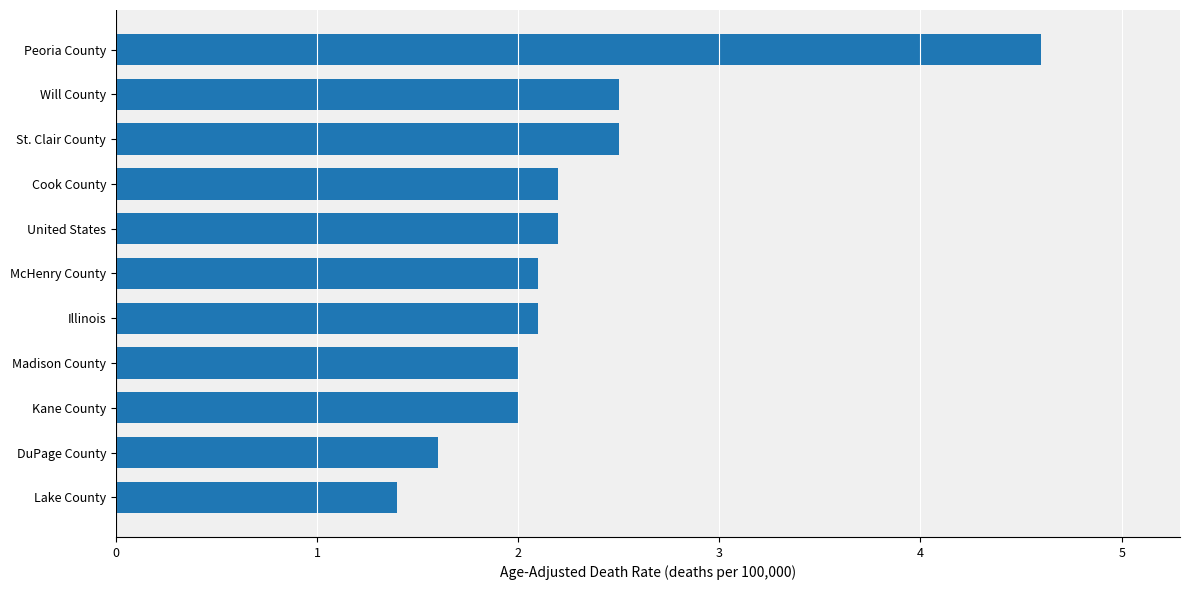

What is the change in value from Lake County to Illinois?

+0.7